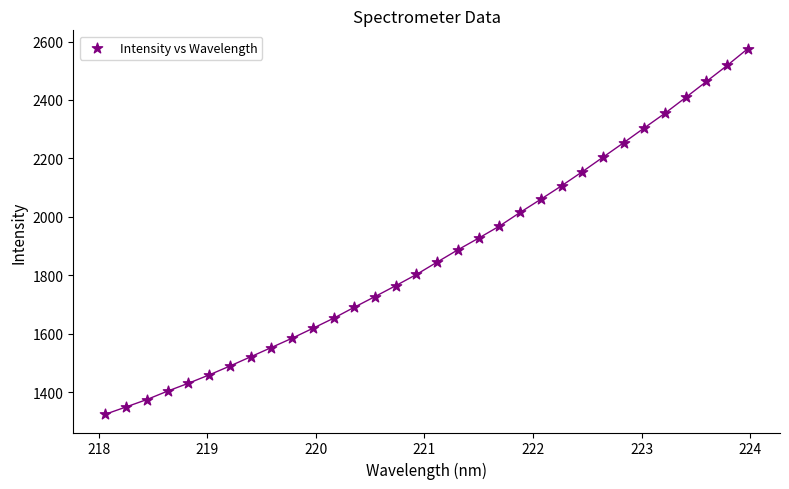

What is the range of X values (max minus min)?

5.9